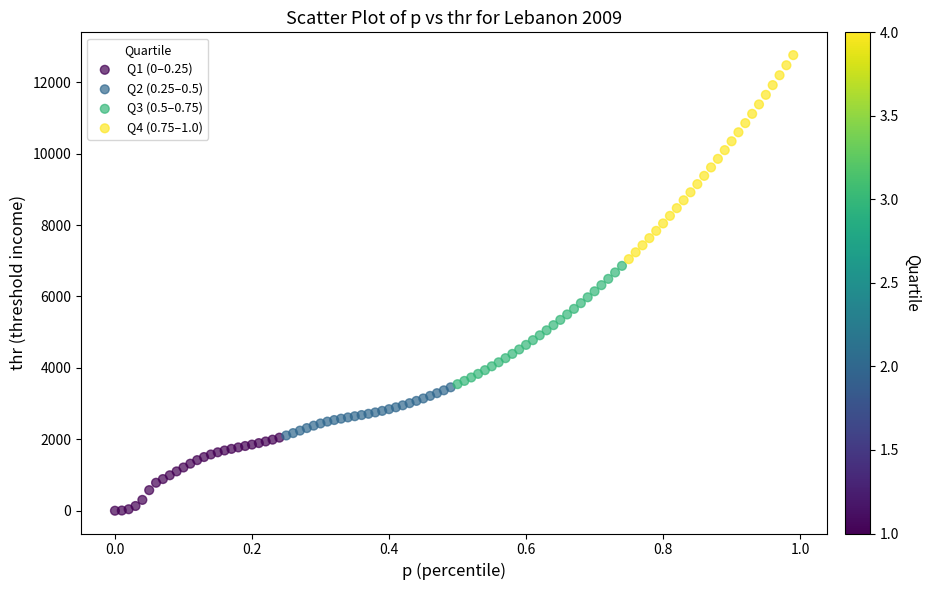

Which series reaches the maximum Y coordinate?

Q4 (0.75–1.0)